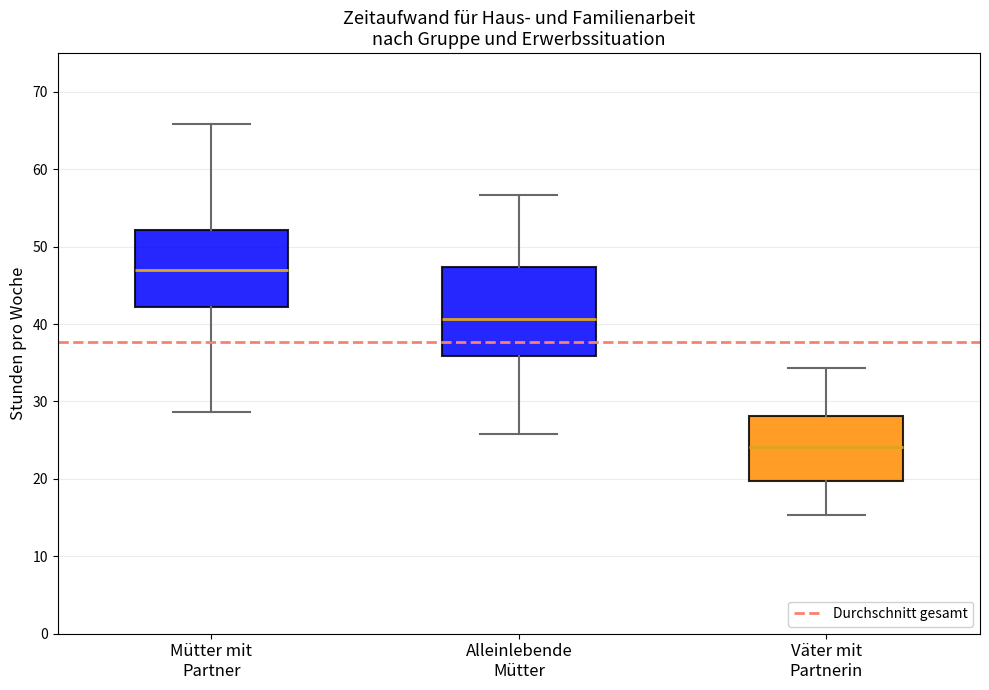

Where is the lower edge of the box for Väter mit Partnerin on the y-axis? The values are not printed on the chart, so give them approximately, as read against the axis.

20